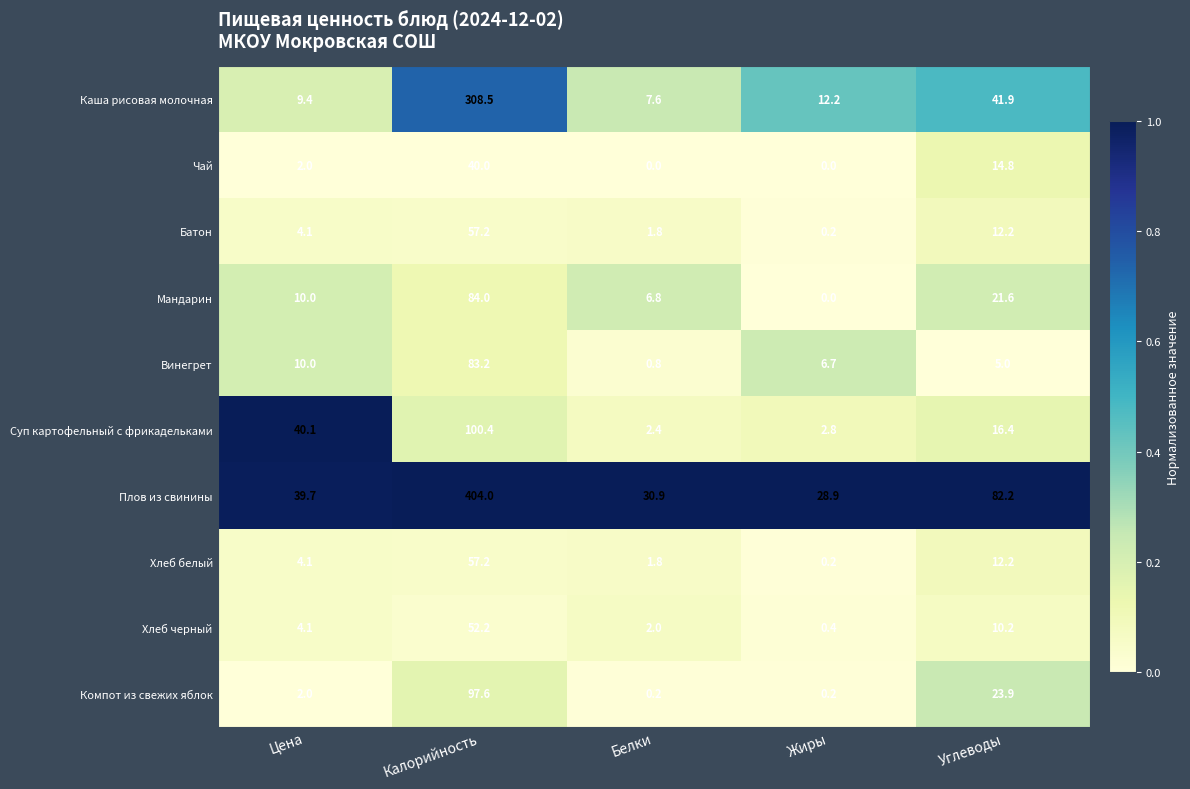

Which label corresponds to the largest value in the chart?

Калорийность